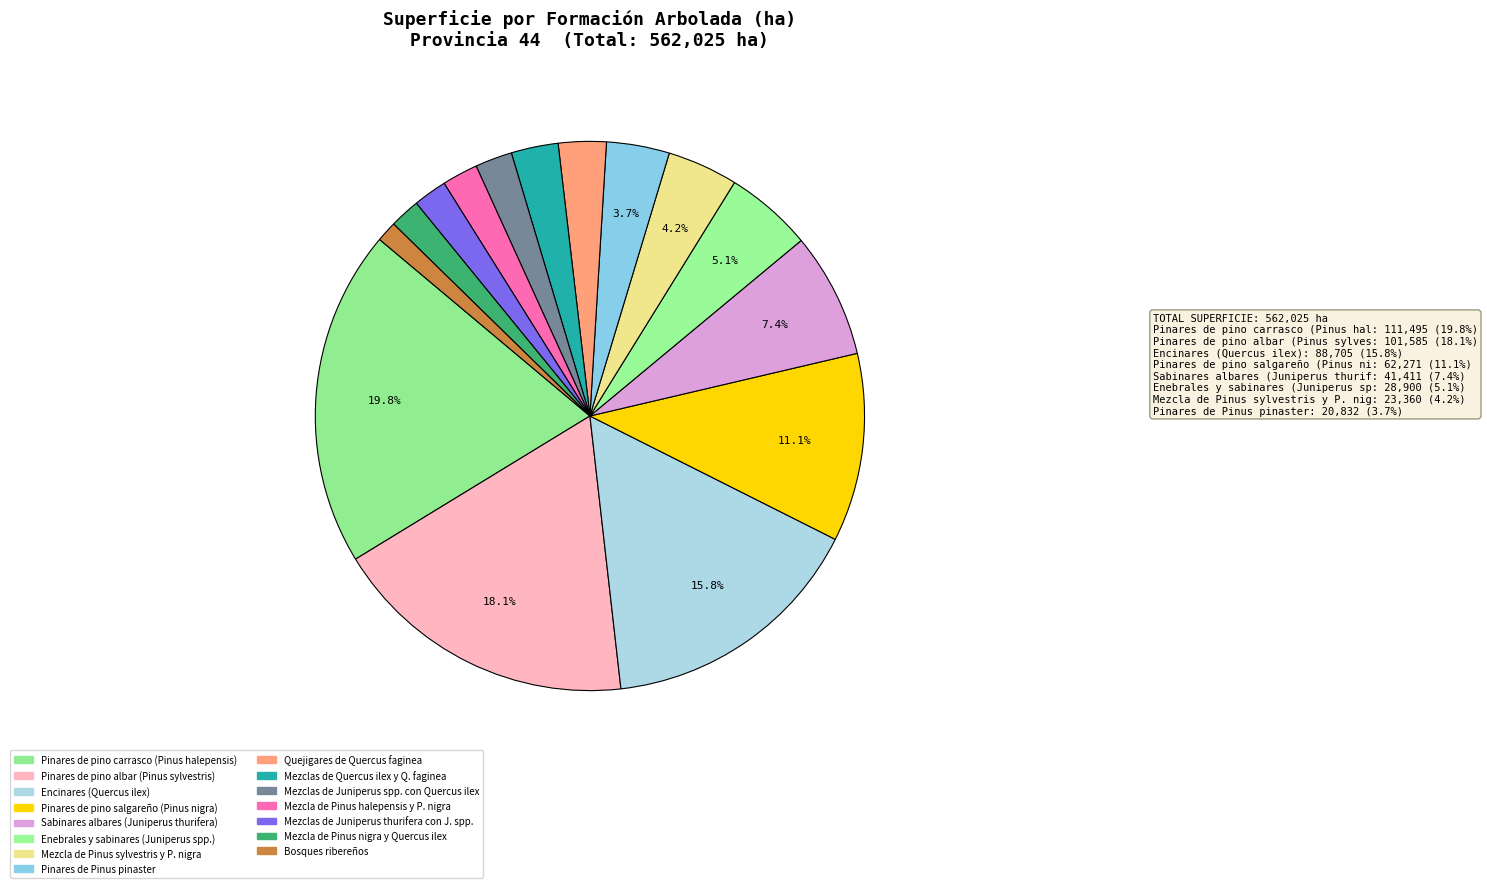

Rank the categories by value from highest to lowest.

Pinares de pino carrasco (Pinus halepensis), Pinares de pino albar (Pinus sylvestris), Encinares (Quercus ilex), Pinares de pino salgareño (Pinus nigra), Sabinares albares (Juniperus thurifera), Enebrales y sabinares (Juniperus spp.), Mezcla de Pinus sylvestris y P. nigra, Pinares de Pinus pinaster, Quejigares de Quercus faginea, Mezclas de Quercus ilex y Q. faginea, Mezclas de Juniperus spp. con Quercus ilex, Mezcla de Pinus halepensis y P. nigra, Mezclas de Juniperus thurifera con J. spp., Mezcla de Pinus nigra y Quercus ilex, Bosques ribereños